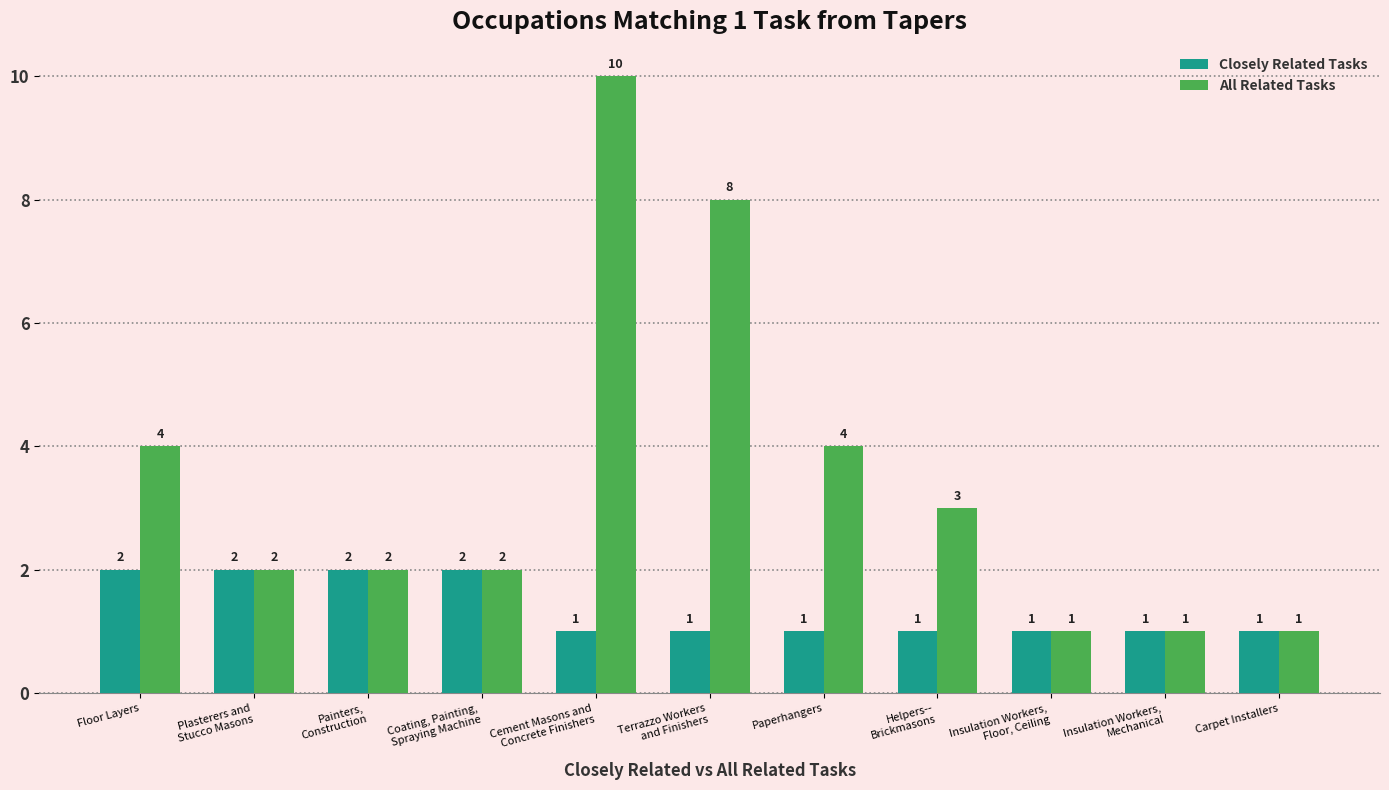

True or false: All Related Tasks has a value of 2 at Floor Layers.

False